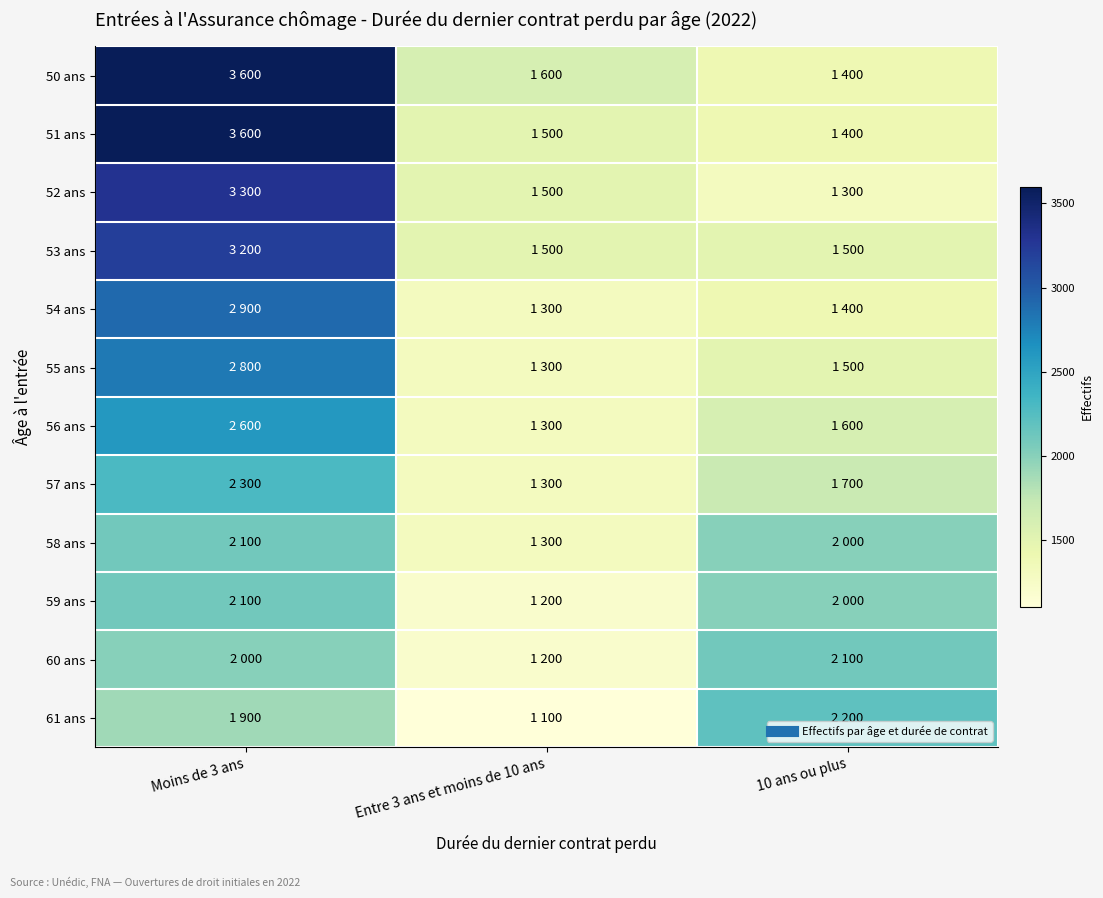

Which series has the largest range (max minus min)?

50 ans